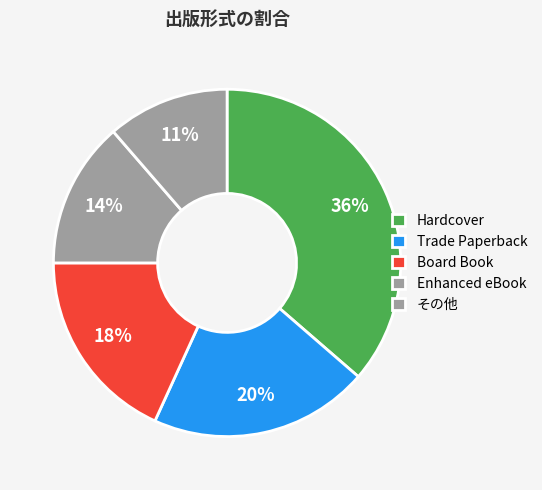

How many segments does this pie chart have?

5